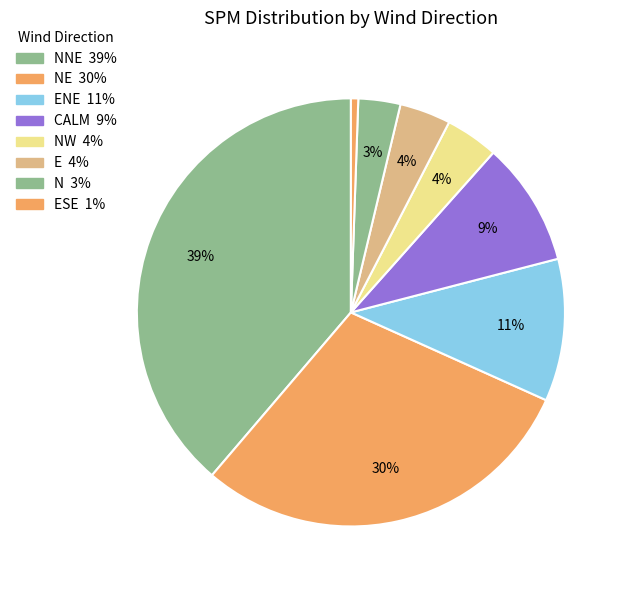

Count the number of slices in the pie.

8